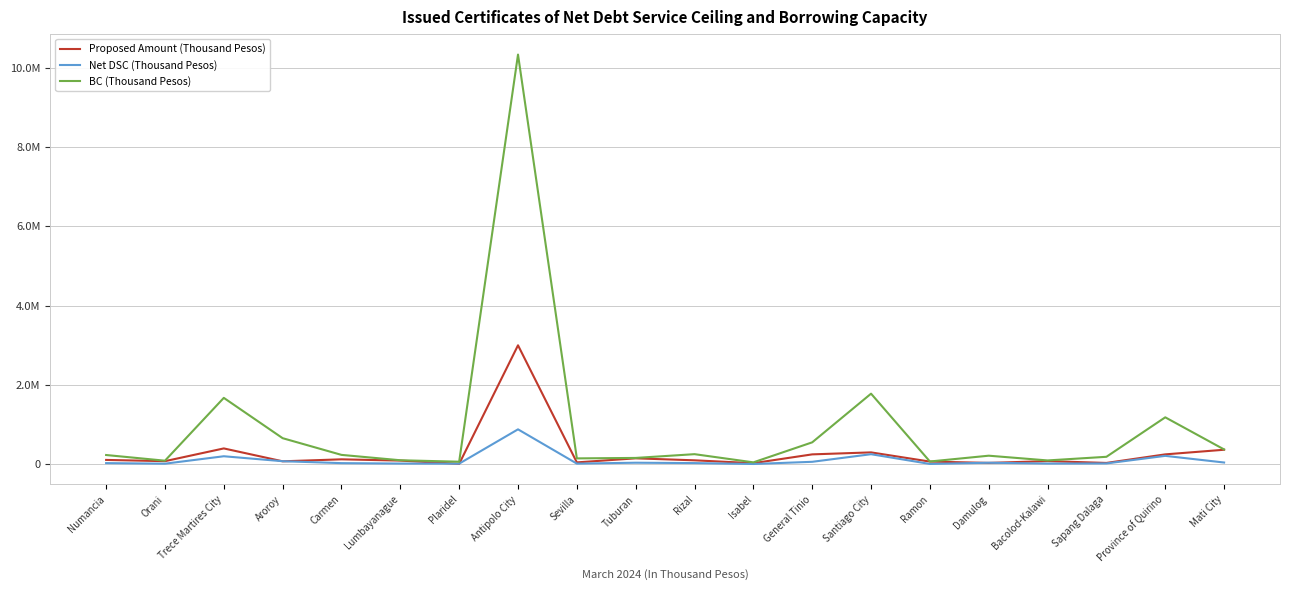

Is the value of Net DSC (Thousand Pesos) at Orani greater than the value of Proposed Amount (Thousand Pesos) at Carmen?

No